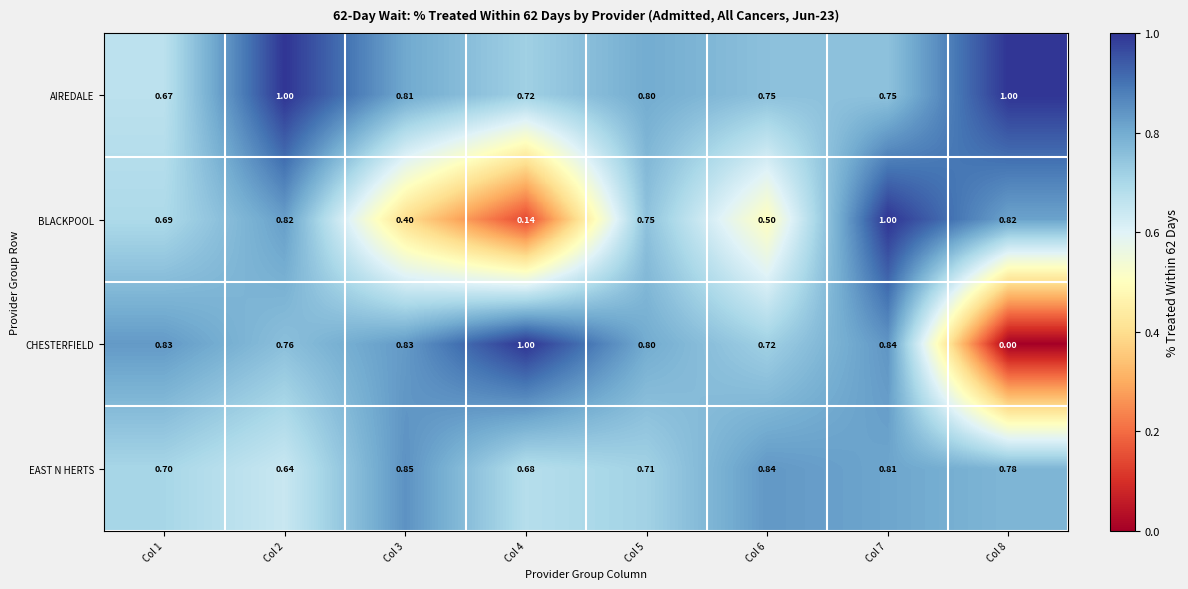

Is the value of BLACKPOOL at Col 2 greater than the value of EAST N HERTS at Col 3?

No